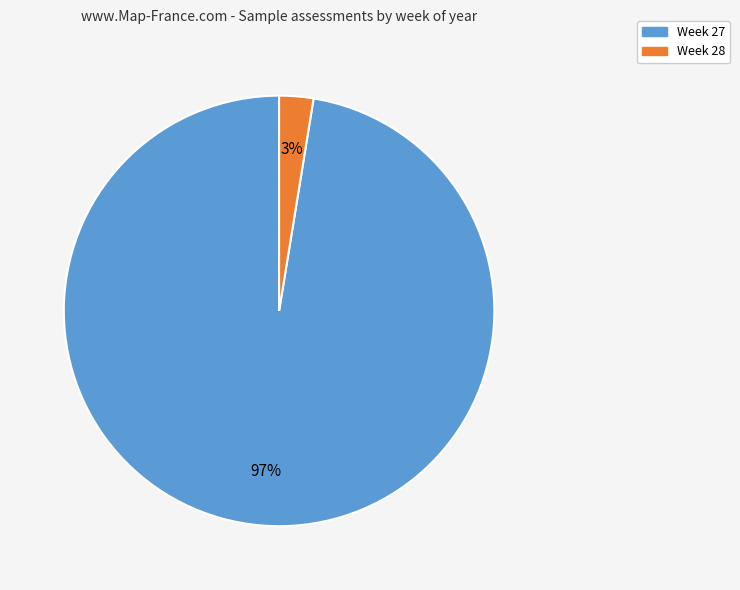

Is there any slice that represents more than half of the pie?

Yes